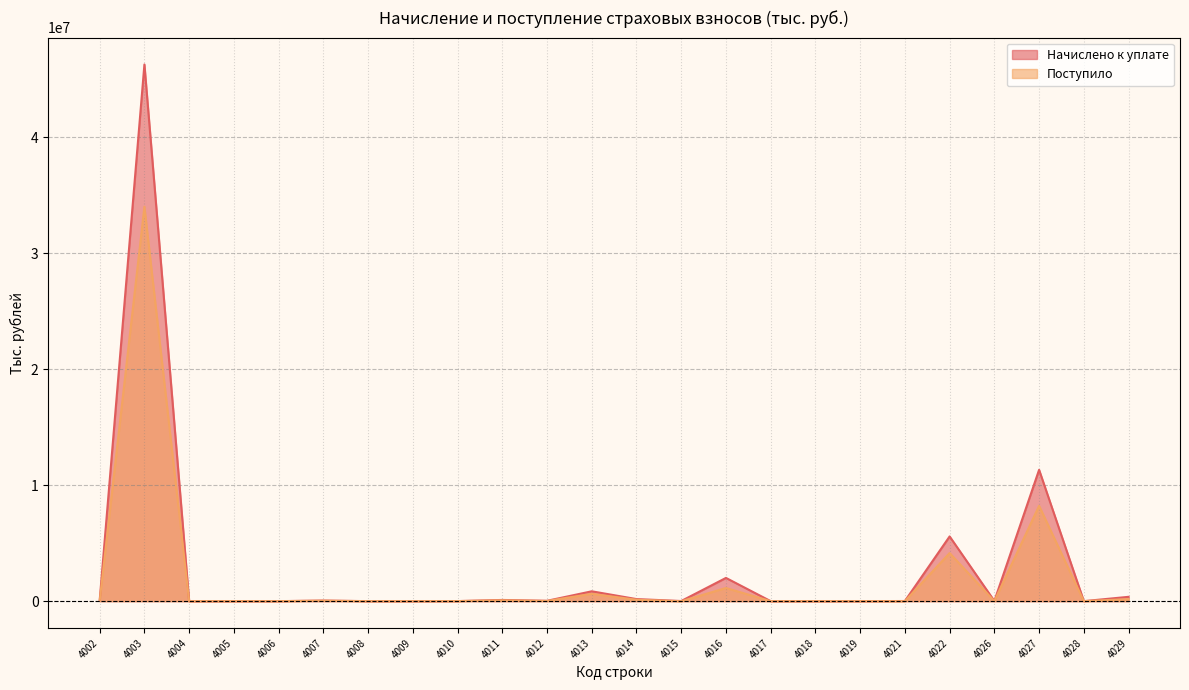

Reading left to right, transcribe all the data shown in this chart.

Начислено к уплате: 4002=63599	4003=46291818	4004=114	4005=4	4006=3	4007=53113	4008=160	4009=33	4010=5671	4011=104303	4012=30979	4013=850521	4014=178957	4015=11915	4016=2004697	4017=122	4018=29	4019=8	4021=12289	4022=5582547	4026=15936	4027=11329351	4028=1083	4029=374083
Поступило: 4002=23175	4003=34016224	4004=-687	4005=-31	4006=-17	4007=38087	4008=-117	4009=-34	4010=4452	4011=73523	4012=16686	4013=631982	4014=120389	4015=-8531	4016=1135335	4017=-611	4018=-52	4019=-20	4021=-3078	4022=4148317	4026=2404	4027=8220520	4028=5	4029=178346